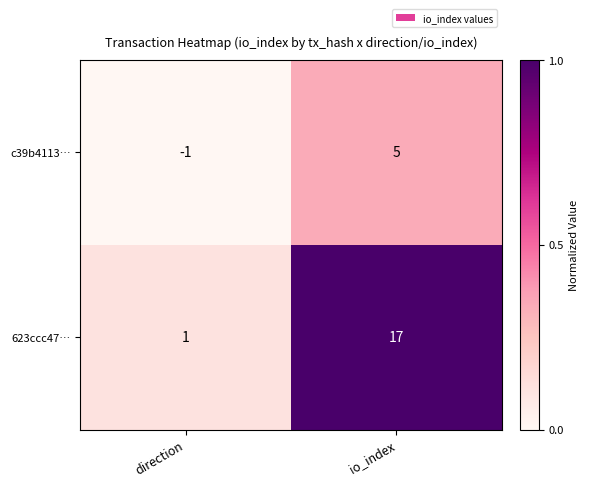

At how many categories does at least one series exceed 0?

2